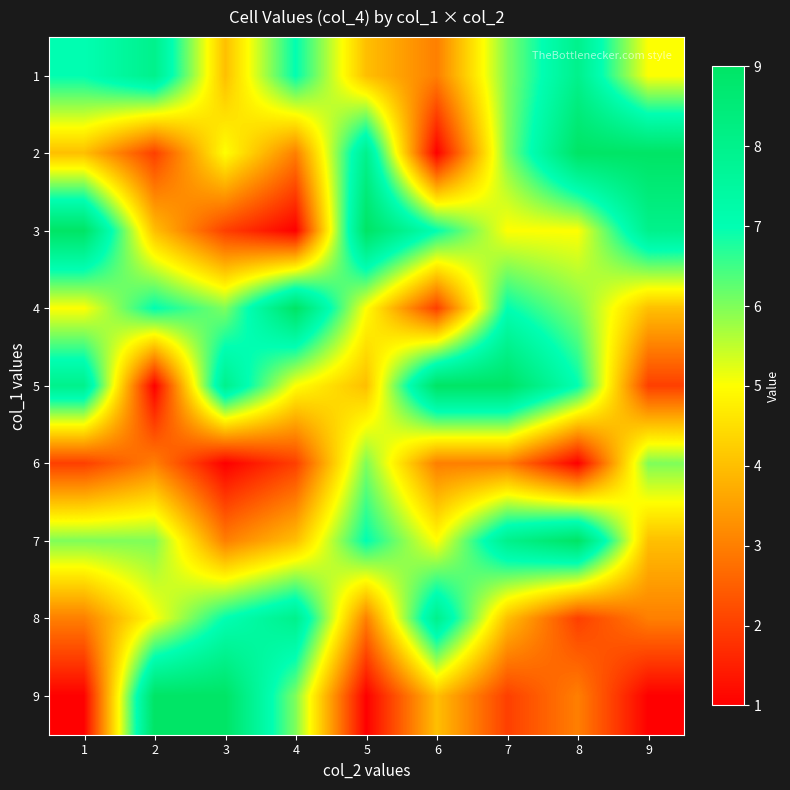

Reading left to right, list all the values displayed in this chart.

1: 1=7	2=8	3=4	4=7	5=4	6=3	7=6	8=8	9=5
2: 1=4	2=2	3=5	4=3	5=8	6=1	7=6	8=9	9=9
3: 1=9	2=4	3=2	4=1	5=9	6=7	7=5	8=5	9=8
4: 1=5	2=7	3=6	4=9	5=5	6=2	7=7	8=6	9=4
5: 1=8	2=1	3=8	4=5	5=4	6=9	7=9	8=7	9=2
6: 1=2	2=3	3=1	4=2	5=6	6=3	7=3	8=1	9=6
7: 1=6	2=6	3=3	4=4	5=7	6=5	7=8	8=9	9=4
8: 1=3	2=5	3=7	4=8	5=3	6=8	7=4	8=2	9=3
9: 1=1	2=9	3=9	4=6	5=1	6=4	7=2	8=3	9=1